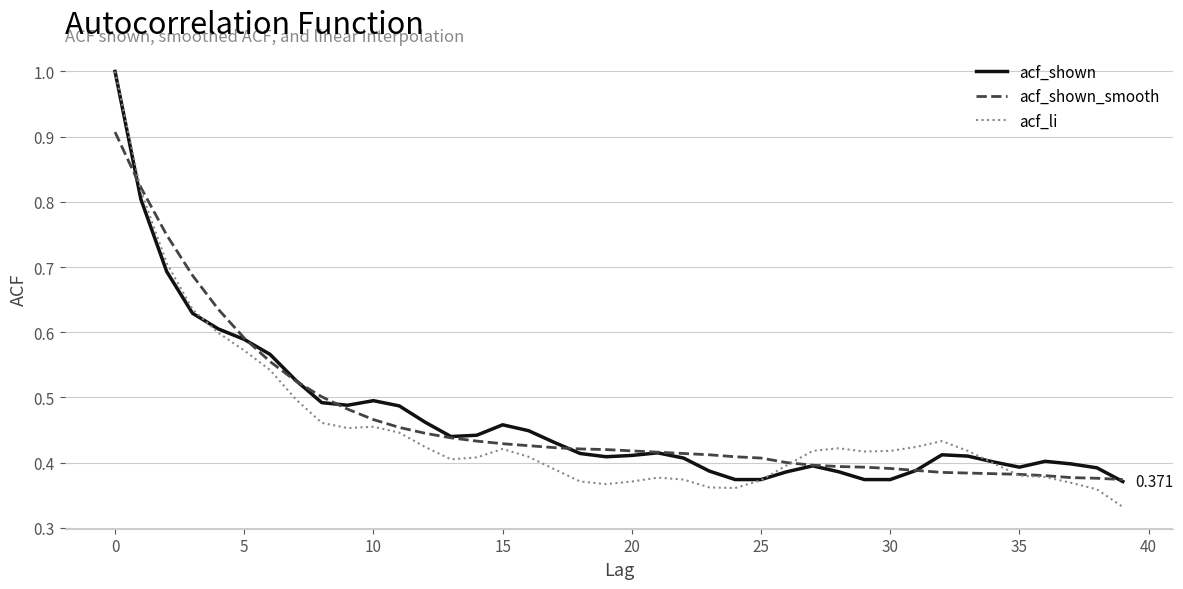

Which series has the largest range (max minus min)?

acf_li